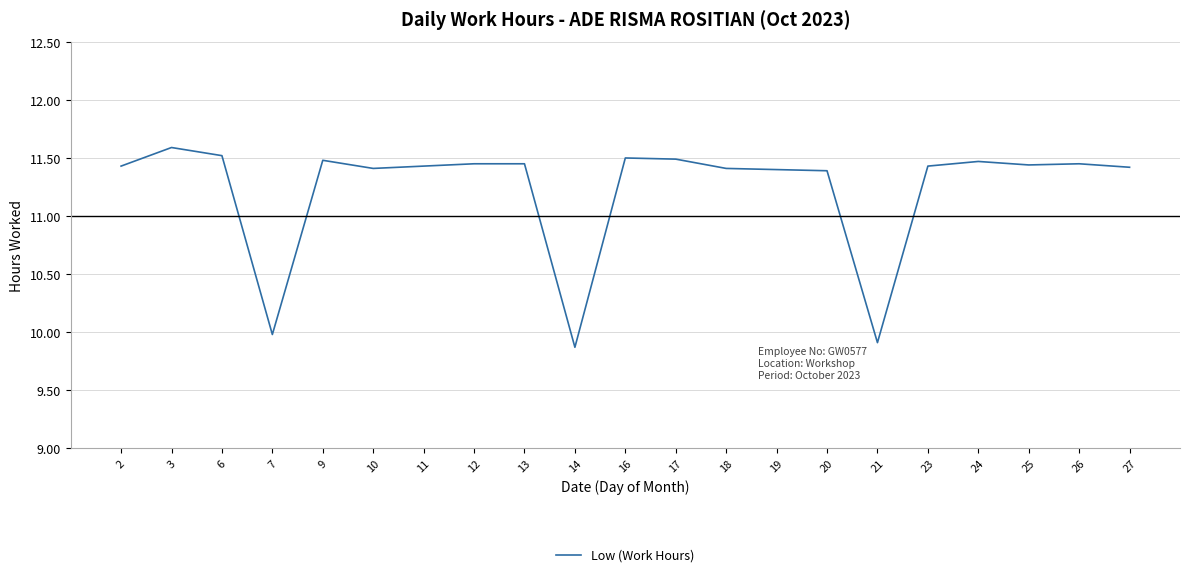

Which category has the highest value across all series?

3